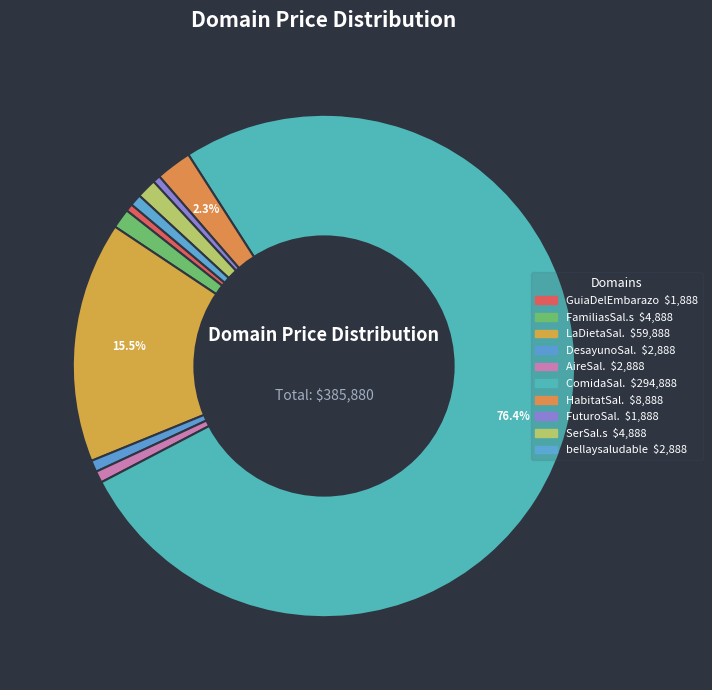

Rank the categories by value from highest to lowest.

ComidaSaludable.com, LaDietaSaludable.com, HabitatSaludable.com, FamiliasSaludables.com, SerSaludables.com, DesayunoSaludable.com, AireSaludable.com, bellaysaludable.com, GuiaDelEmbarazo.com, FuturoSaludable.com